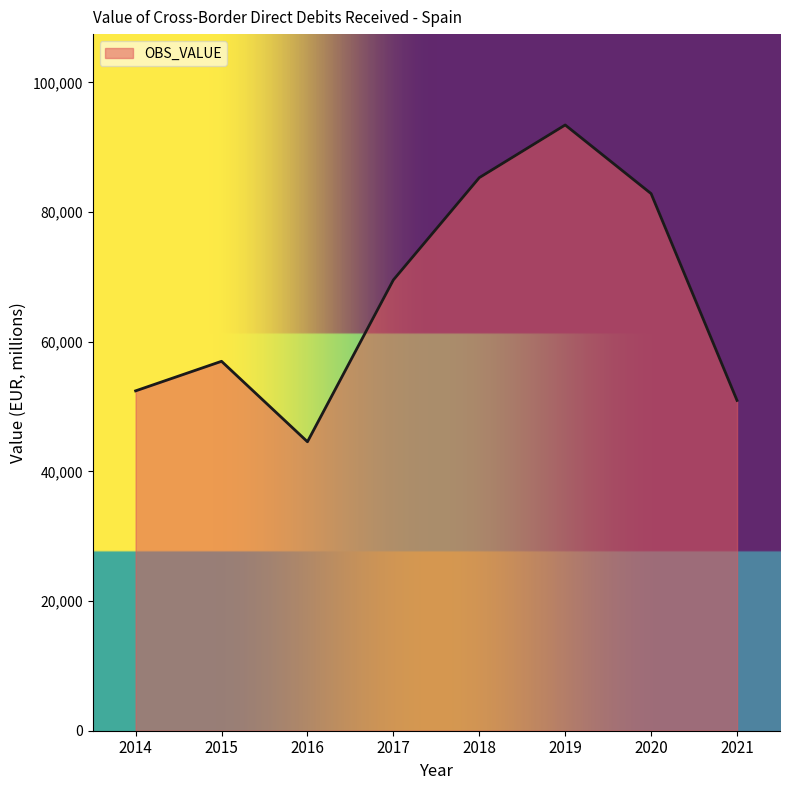

What is the sum of the values at 2015 and 2018?

142307.3